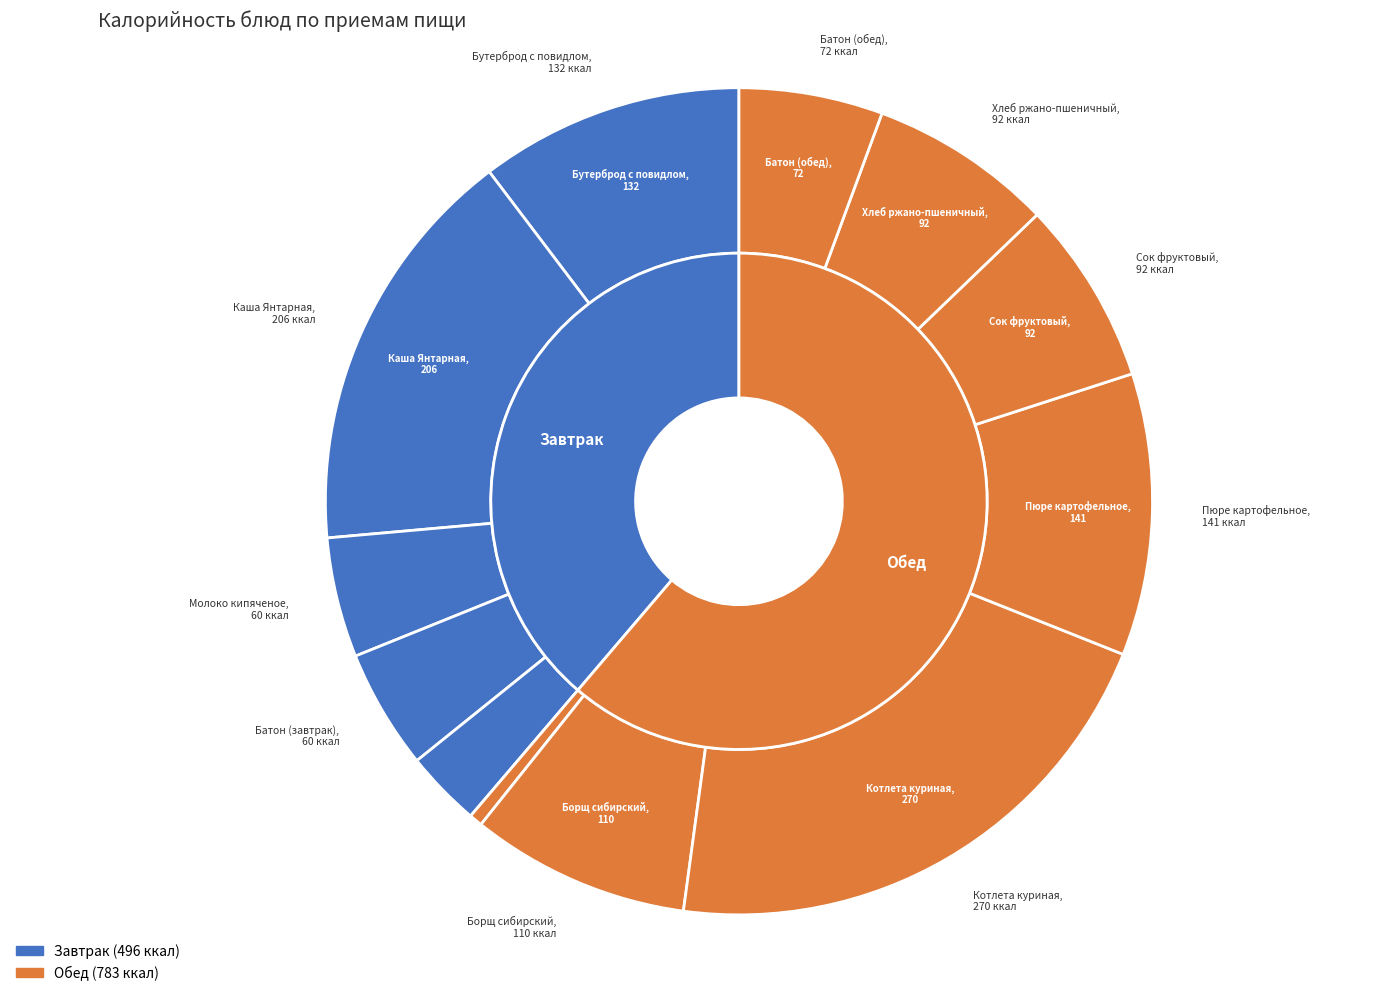

To the nearest percent, what is the combined percentage of Хлеб ржано-пшеничный and Каша Янтарная?

23%